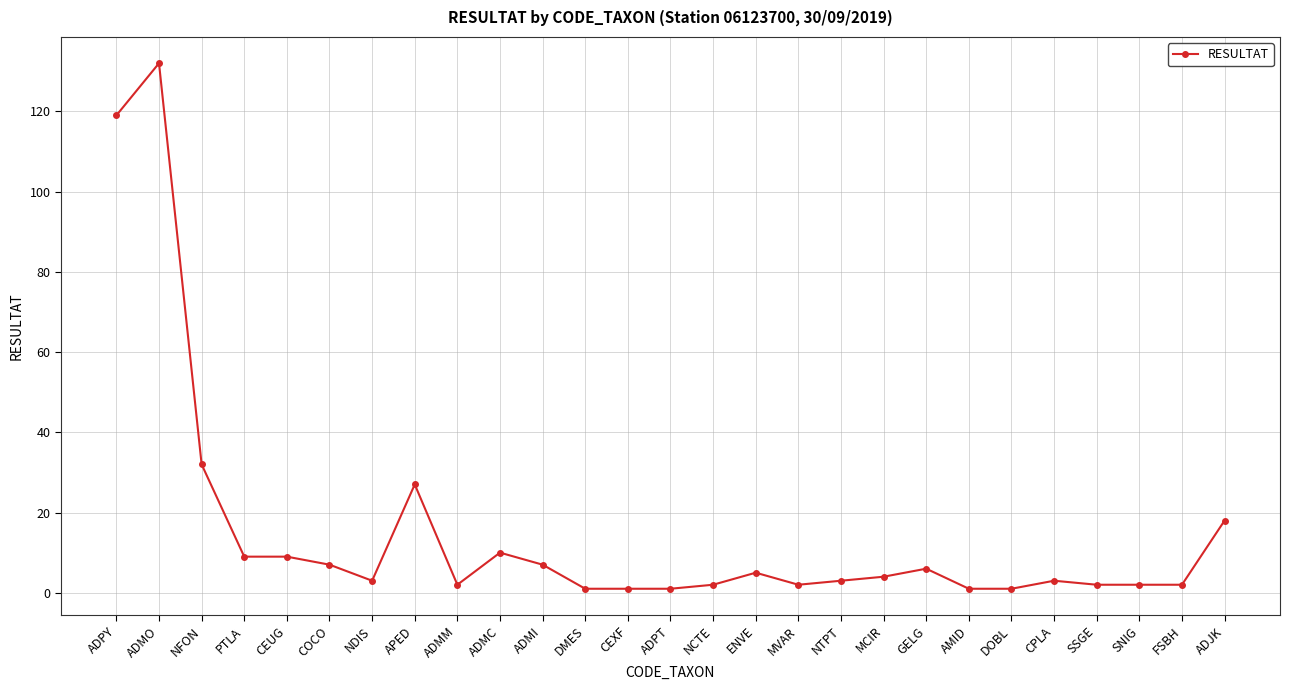

What is the sum of all values?

411